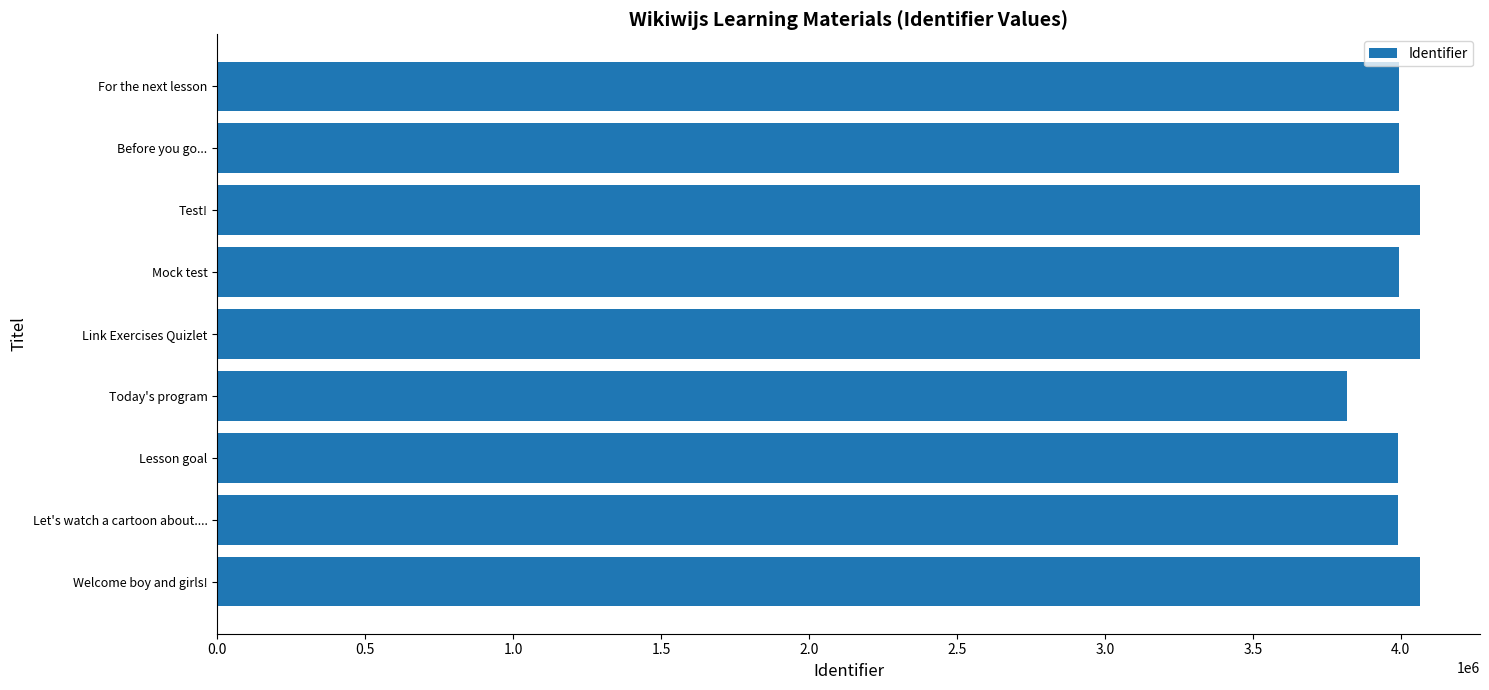

Which label corresponds to the smallest value in the chart?

Today's program